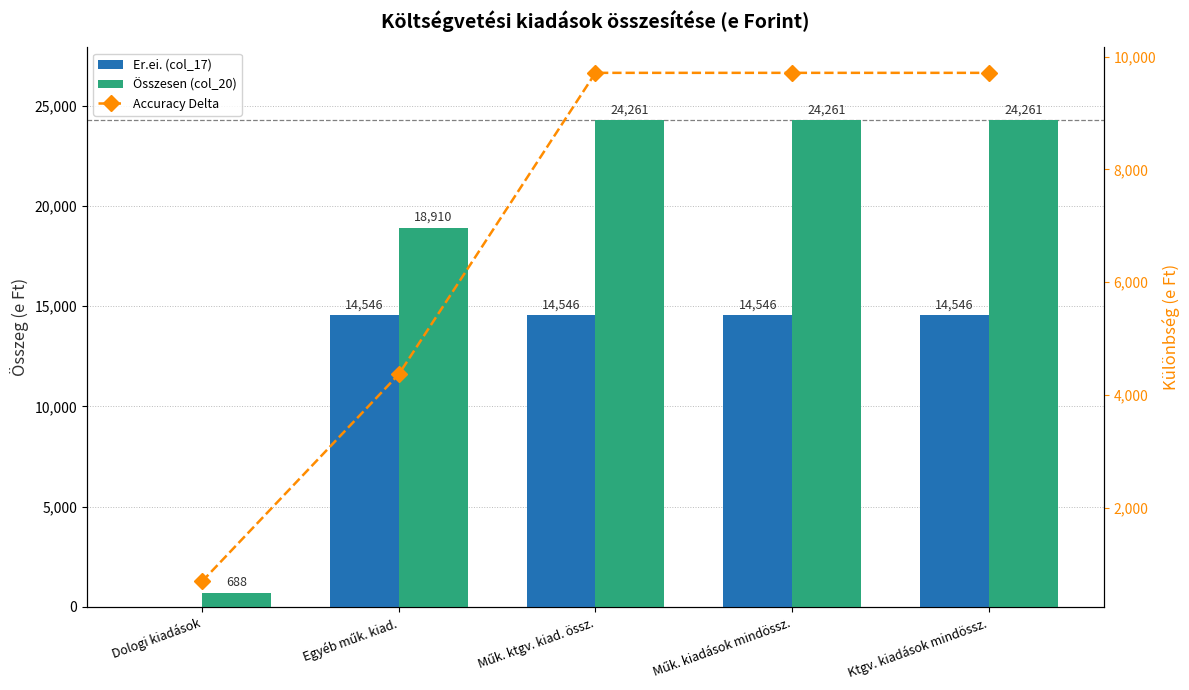

What is the total value across all series at Műk. ktgv. kiad. össz.?

48522